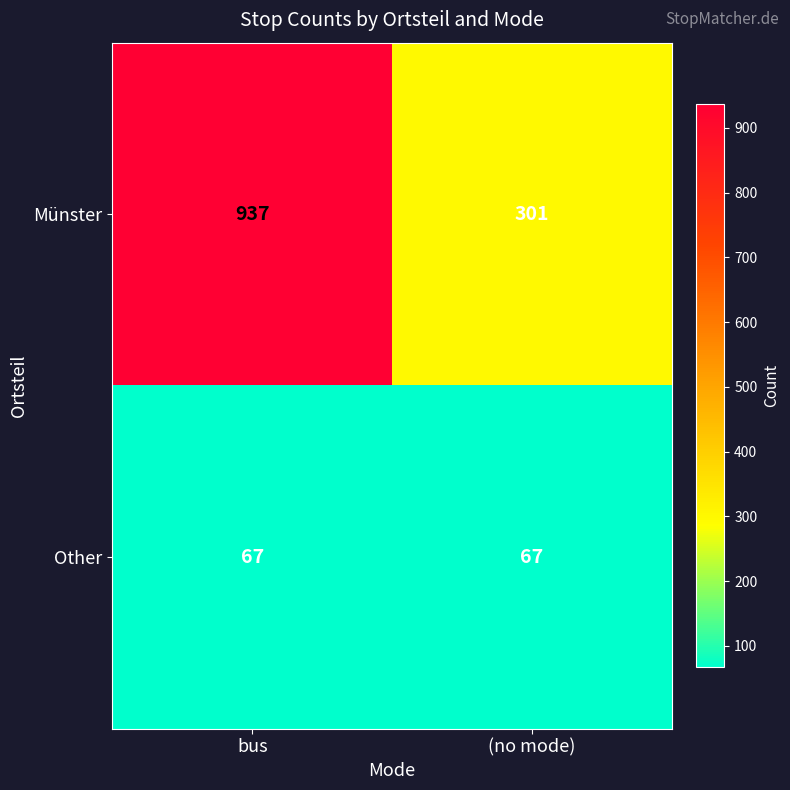

Which series has the largest total across all categories?

Münster